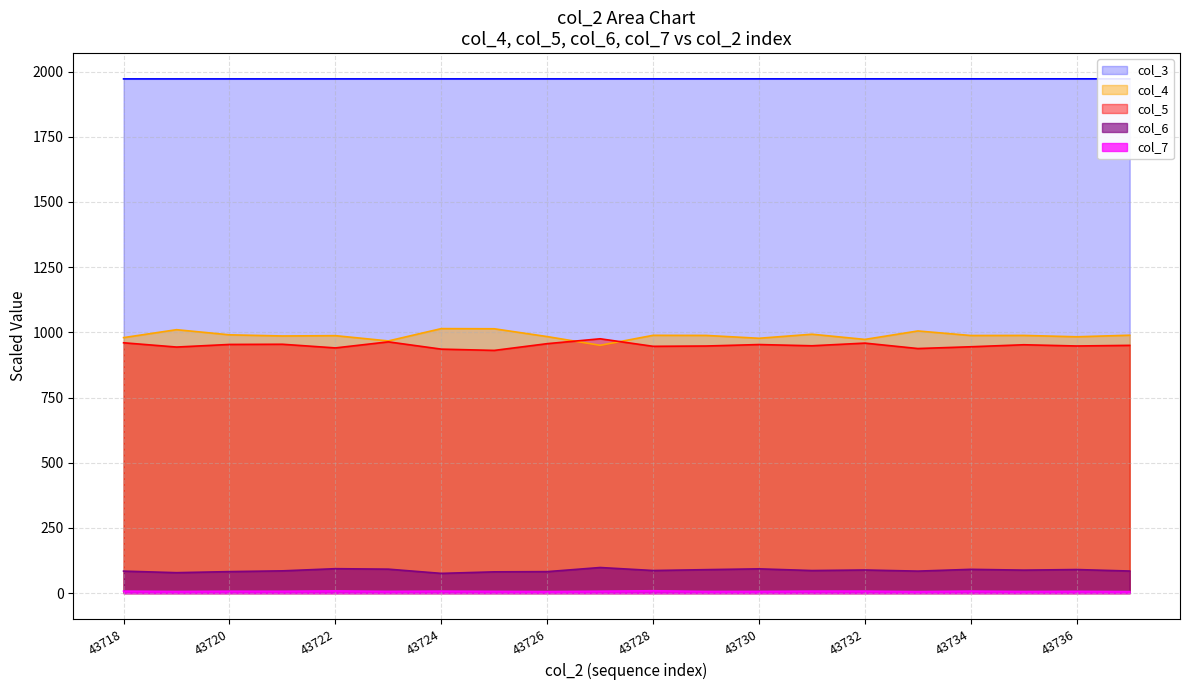

Where is the first local minimum for col_5?

43719